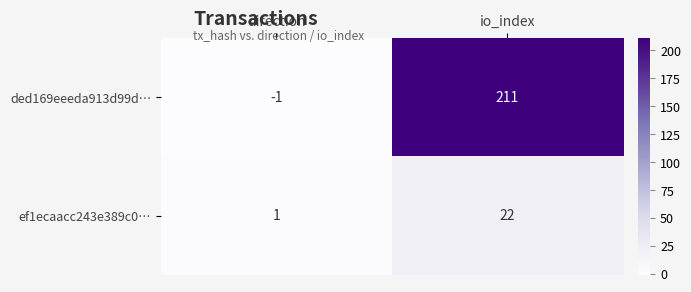

What is the spread (max minus min) of values at io_index?

189